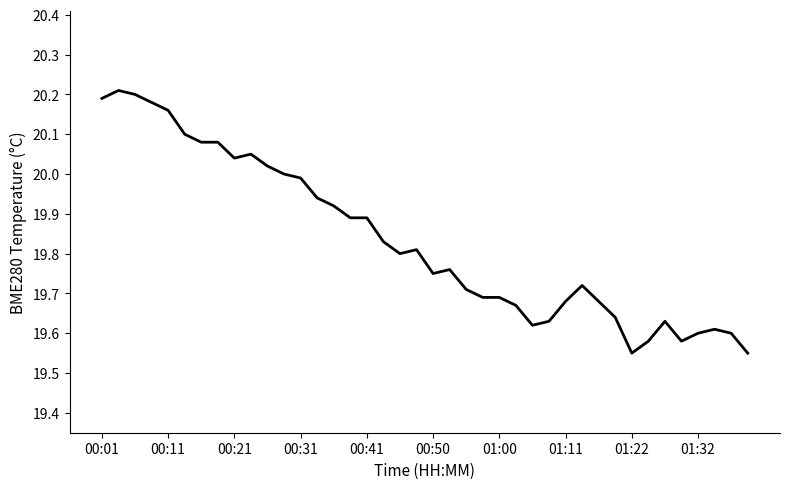

What is the difference between the maximum and minimum values?

0.7